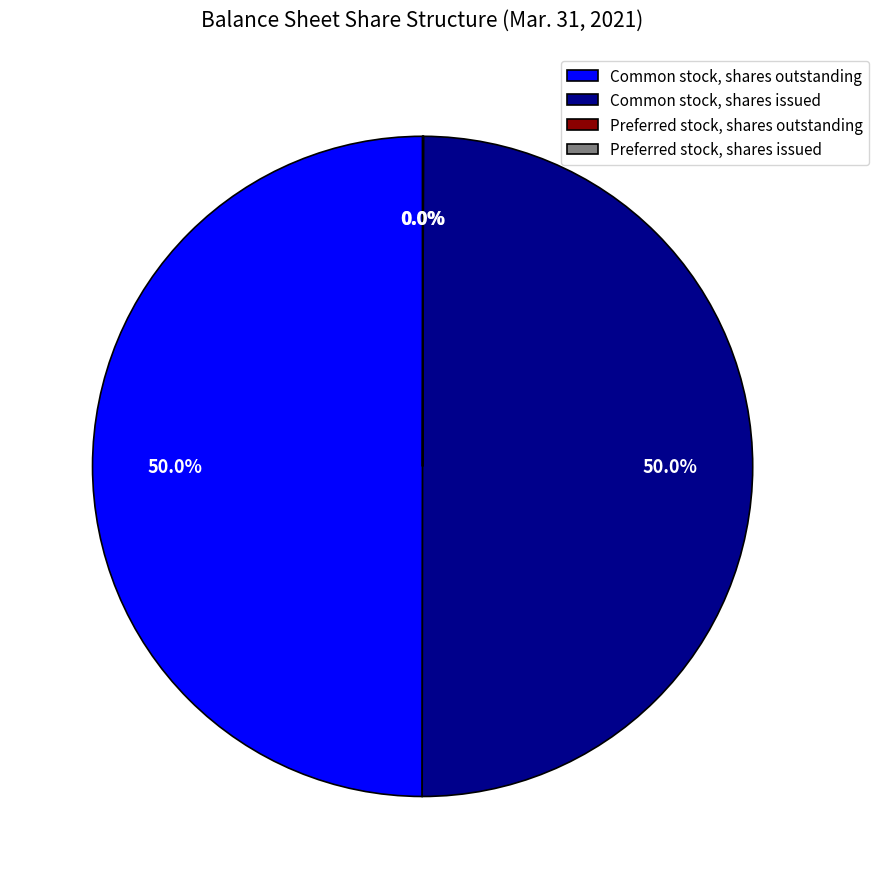

What portion of the pie excludes Common stock, shares outstanding?

50.0%